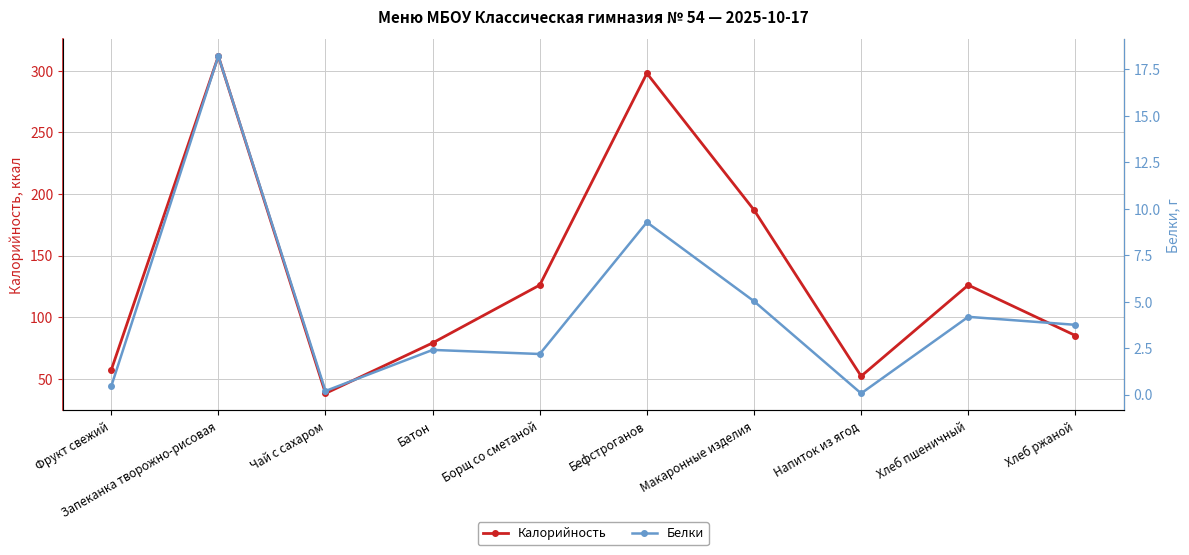

True or false: Белки and Калорийность intersect in this chart.

False